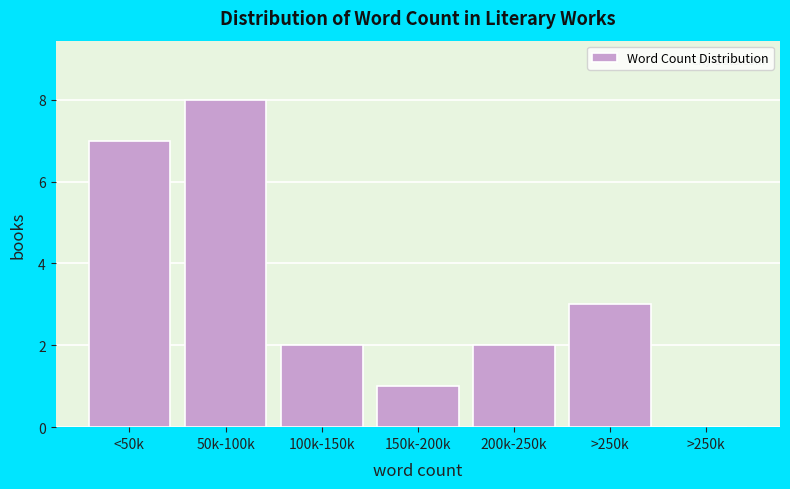

How many categories are shown in the chart?

7